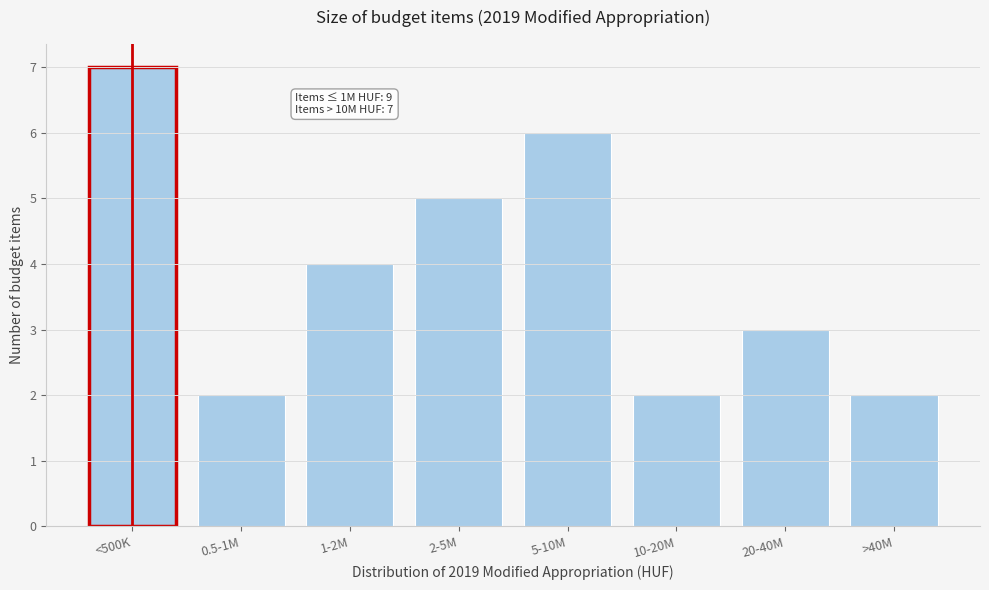

Reading left to right, what are all the values shown in this chart?

<500K=7	0.5-1M=2	1-2M=4	2-5M=5	5-10M=6	10-20M=2	20-40M=3	>40M=2